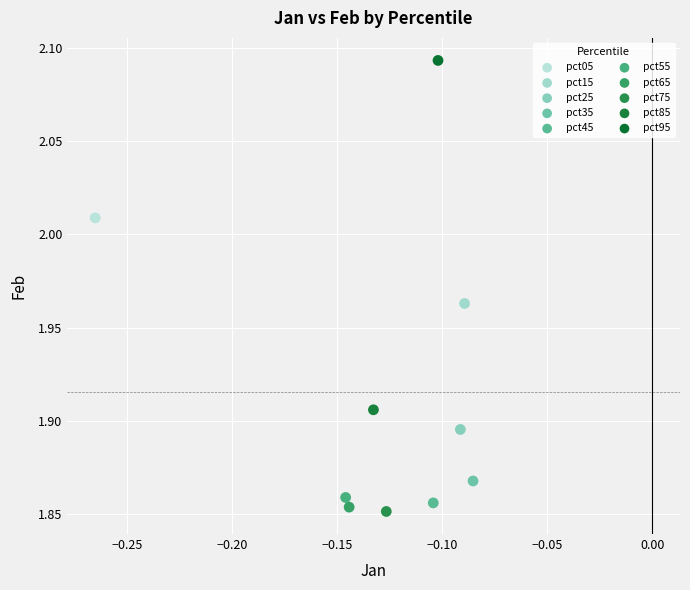

Which series reaches the minimum Y coordinate?

pct75